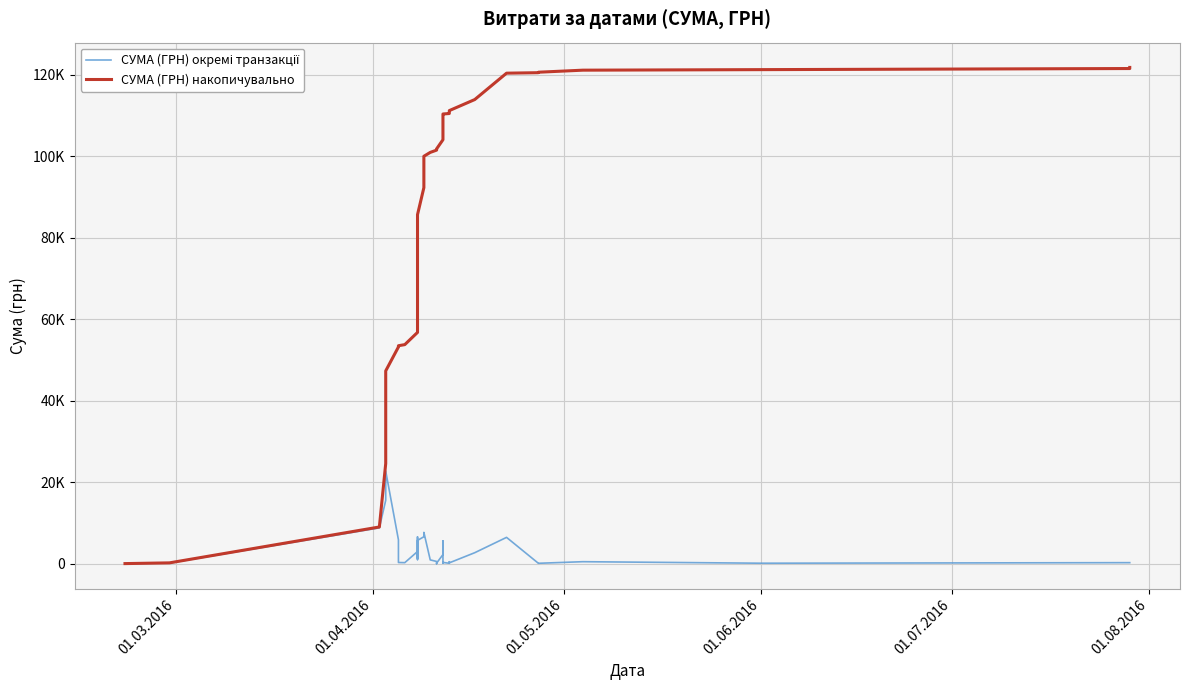

Reading left to right, what are all the values shown in this chart?

СУМА (ГРН) окремі транзакції: 38.5	180.0	8804.0	15570.0	22733.0	5869.2	305.2	270.0	2999.8	1391.3	2017.0	5671.6	6571.4	1019.0	2085.7	4405.0	5734.9	6623.9	7698.2	945.9	561.0	138.5	15.0	148.0	2249.5	5590.0	210.0	189.0	327.5	115.7	495.0	220.5	2712.0	6472.4	118.8	113.2	504.0	132.0	270.0	270.0
СУМА (ГРН) накопичувально: 38.5	218.5	9022.5	24592.5	47325.5	53194.7	53499.9	53769.9	56769.7	58161.1	60178.1	65849.8	72421.1	73440.1	75525.8	79930.8	85665.7	92289.6	99987.8	100933.7	101494.7	101633.2	101648.2	101796.2	104045.7	109635.7	109845.7	110034.7	110362.2	110477.9	110972.9	111193.4	113905.4	120377.8	120496.6	120609.8	121113.8	121245.8	121515.8	121785.8